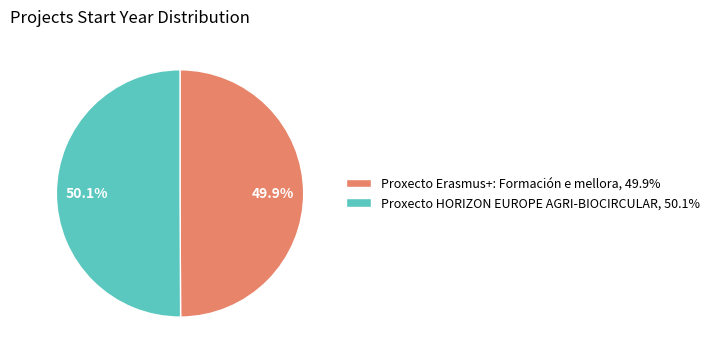

How many segments does this pie chart have?

2